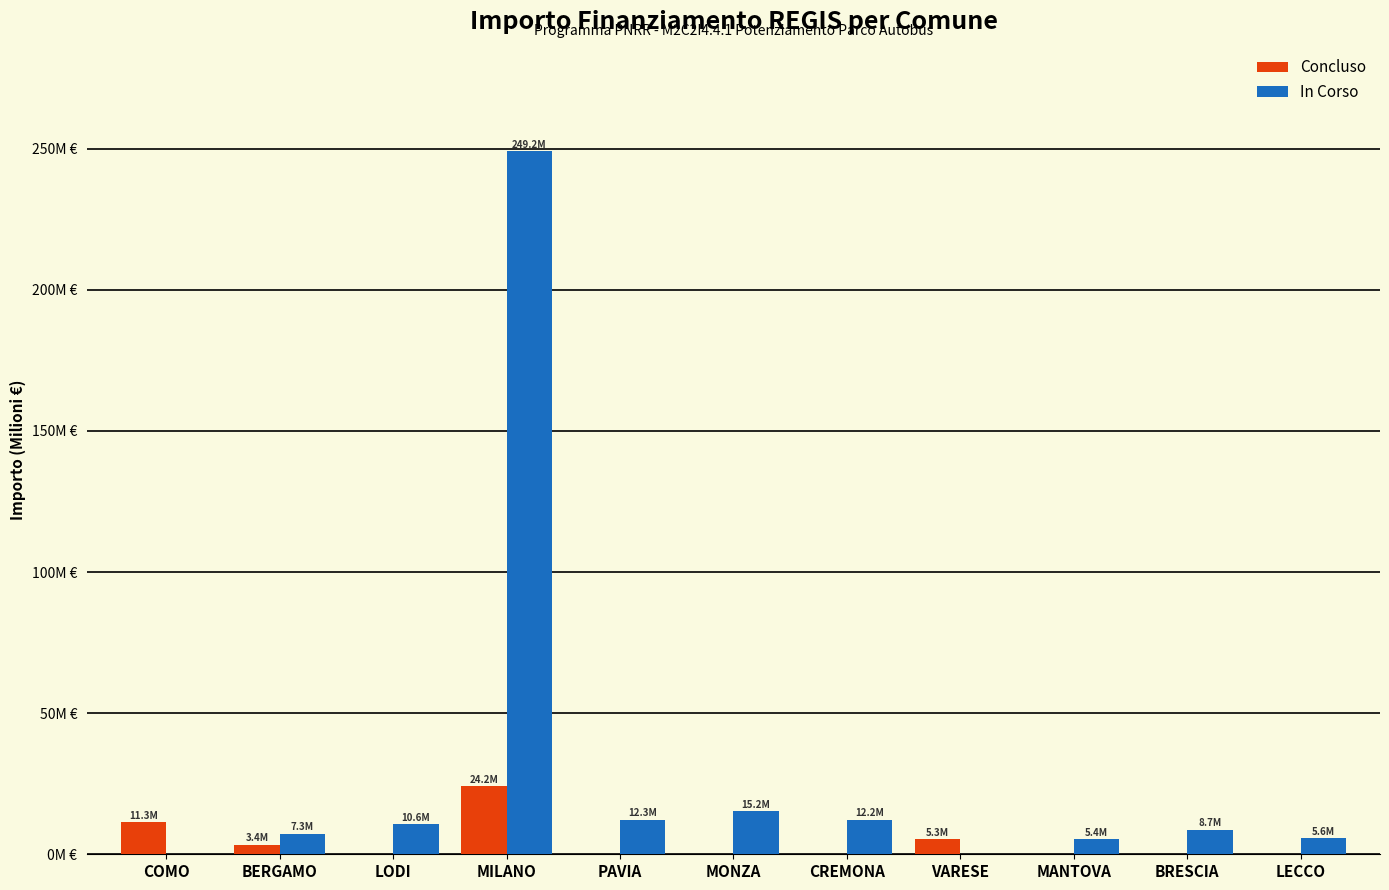

What is the difference between the Concluso values at LECCO and BERGAMO?

3.4